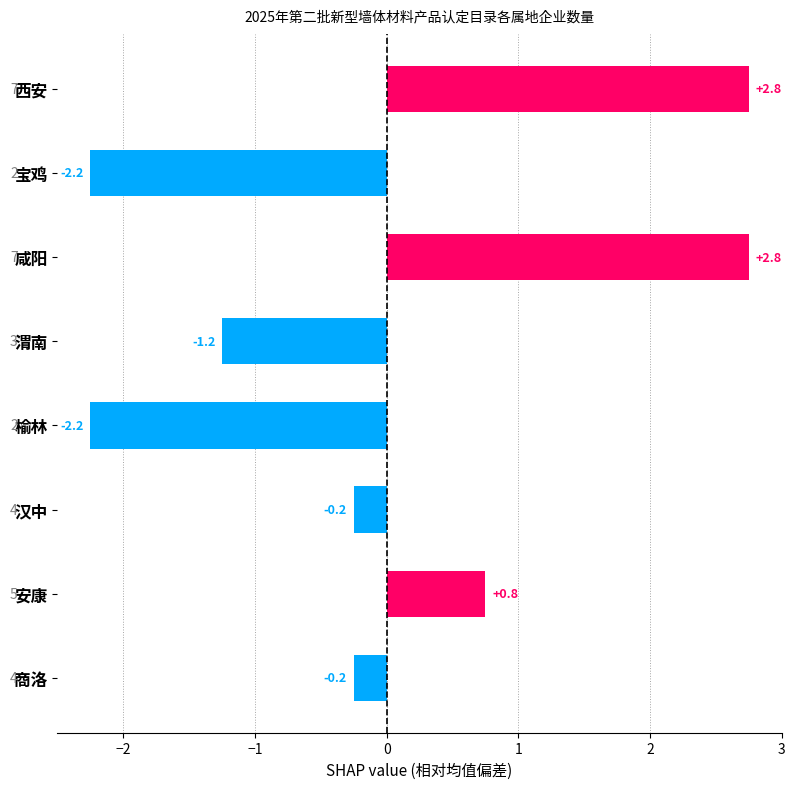

The chart shows a value of -0.2 at 商洛. True or false?

True